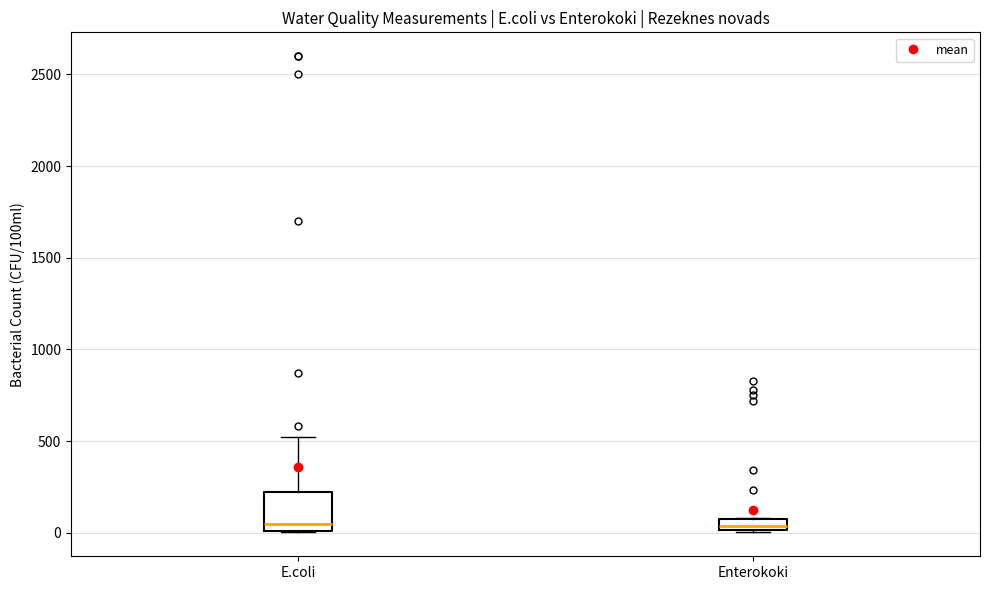

Comparing the boxes themselves (not the whiskers), which one is the tallest?

E.coli